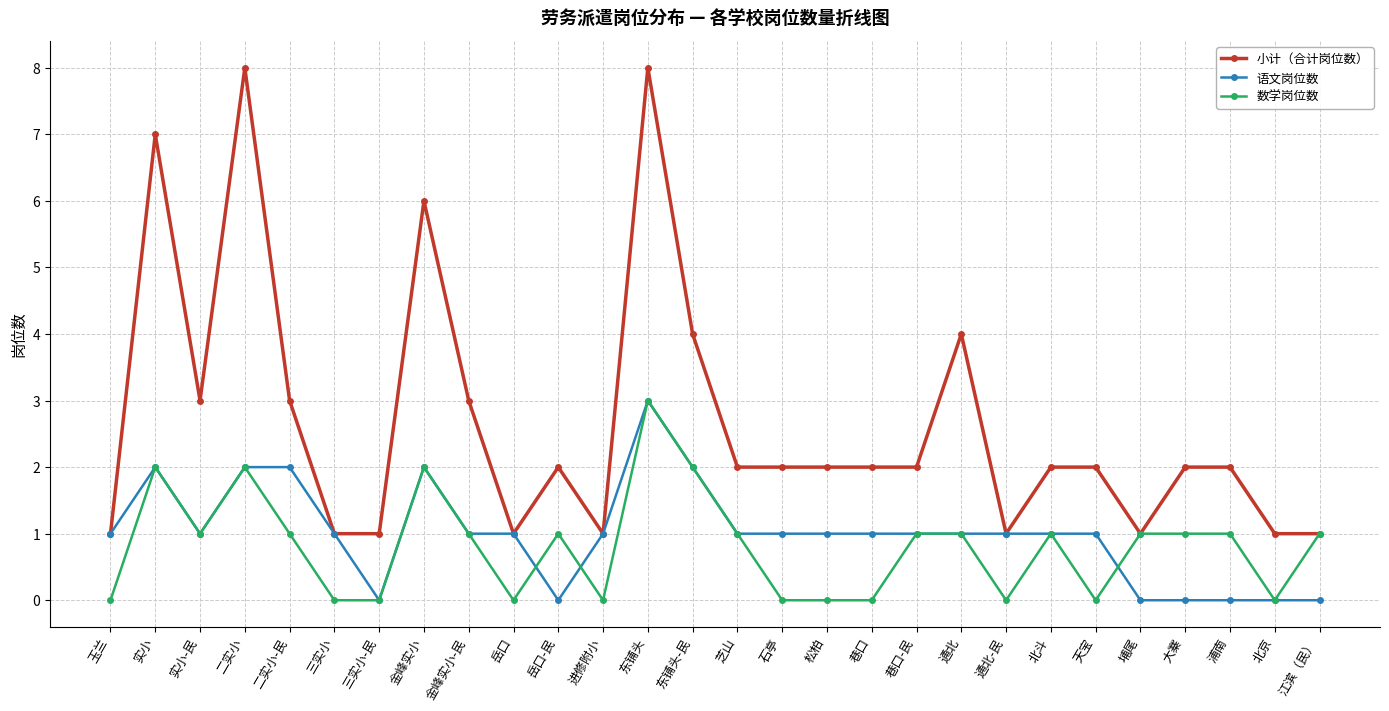

At which label does 数学岗位数 first exceed 1?

实小